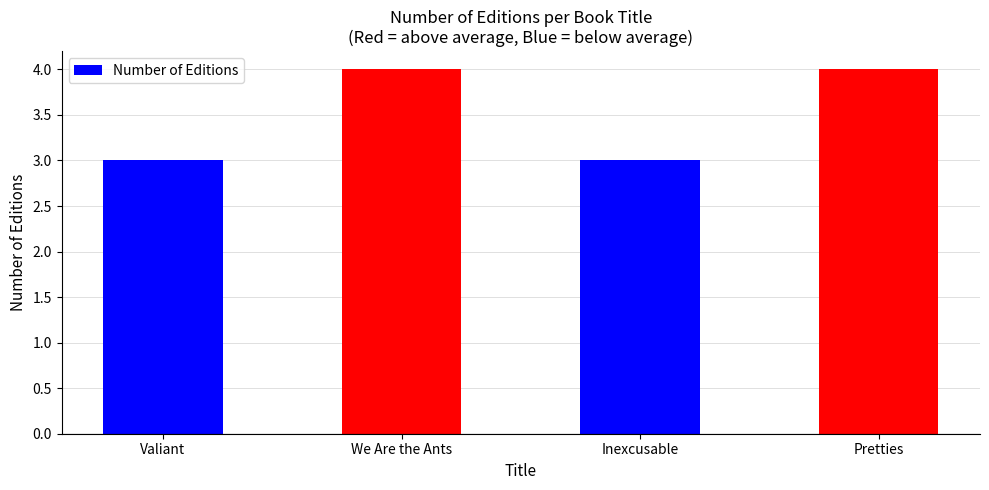

Reading left to right, list all the values displayed in this chart.

3	4	3	4